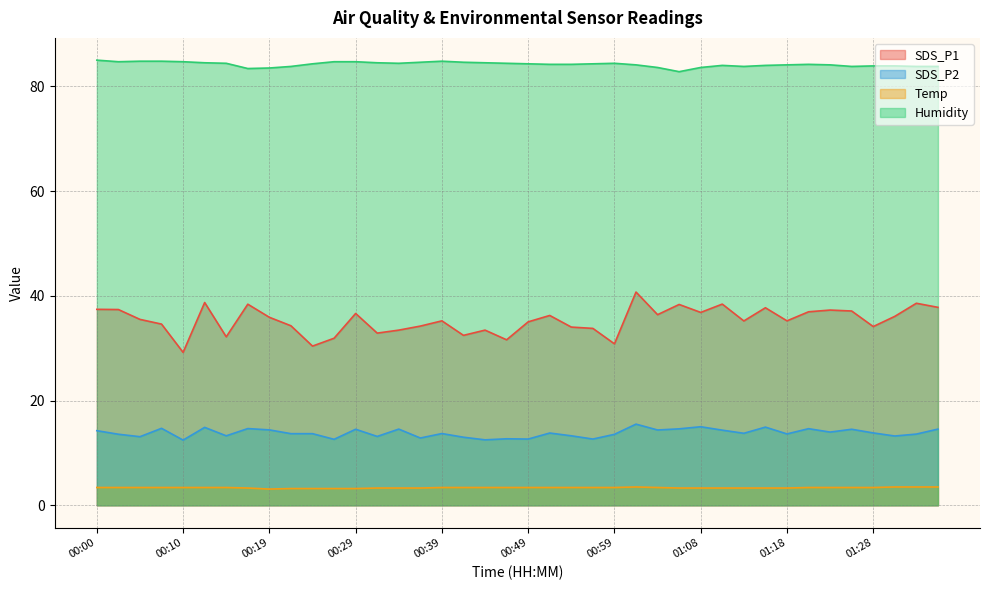

At 00:46, list the series in order from smallest to largest.

Temp, SDS_P2, SDS_P1, Humidity